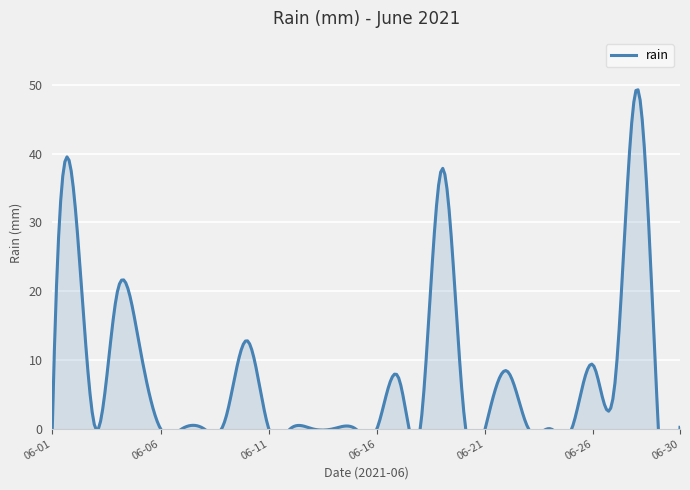

Between 2021-06-30 and 2021-06-09, which is larger?

2021-06-09